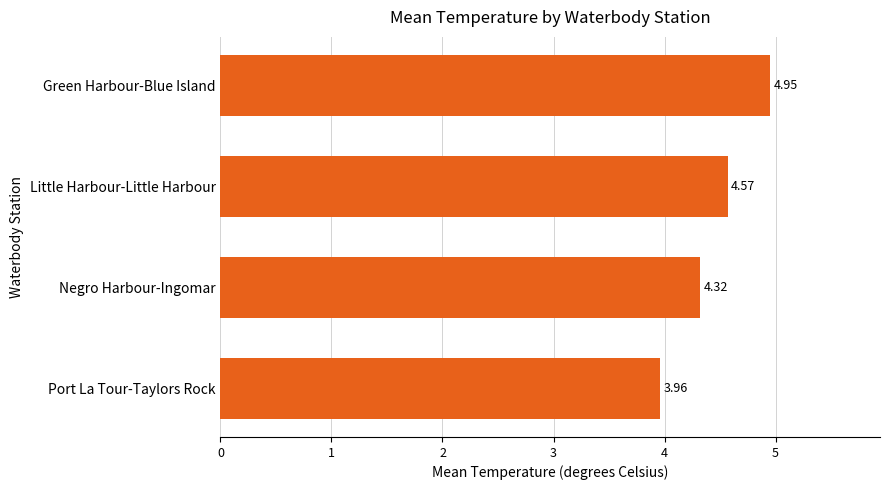

List the labels in order of value, smallest first.

Port La Tour-Taylors Rock, Negro Harbour-Ingomar, Little Harbour-Little Harbour, Green Harbour-Blue Island